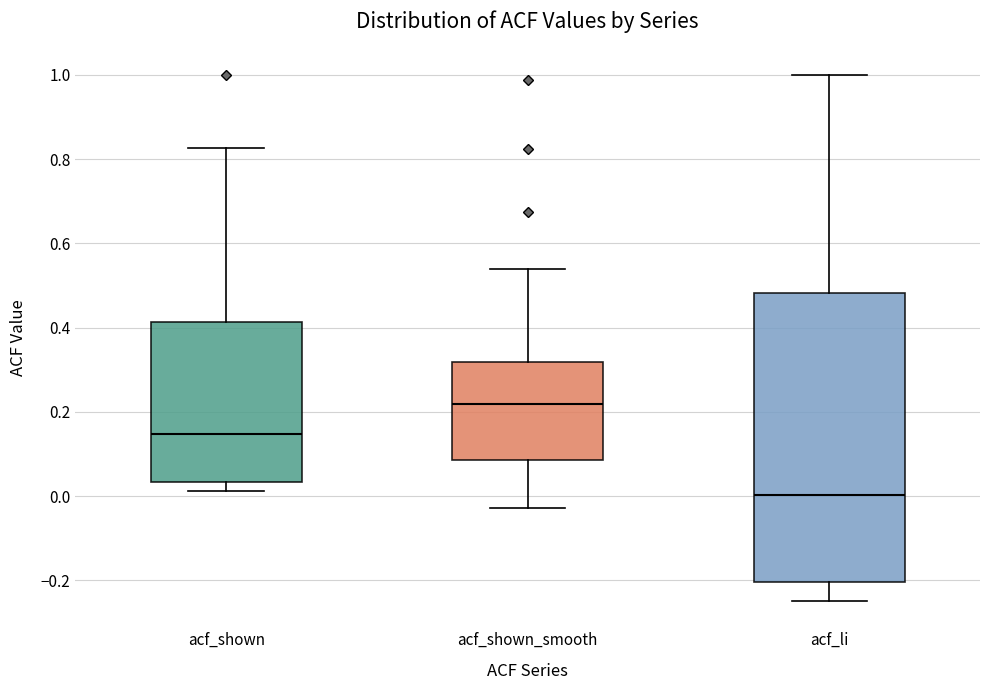

Reading left to right, transcribe this box plot: for each box, give where its median line is, the range the box spans, and where its two whiskers end, as read against the y-axis. The values are not printed on the chart, so give them approximately, as read against the axis.

acf_shown: median 0.14, box 0.04 to 0.42, whiskers 0.02 to 0.82
acf_shown_smooth: median 0.22, box 0.08 to 0.32, whiskers -0.02 to 0.54
acf_li: median 0.00, box -0.20 to 0.48, whiskers -0.24 to 1.00